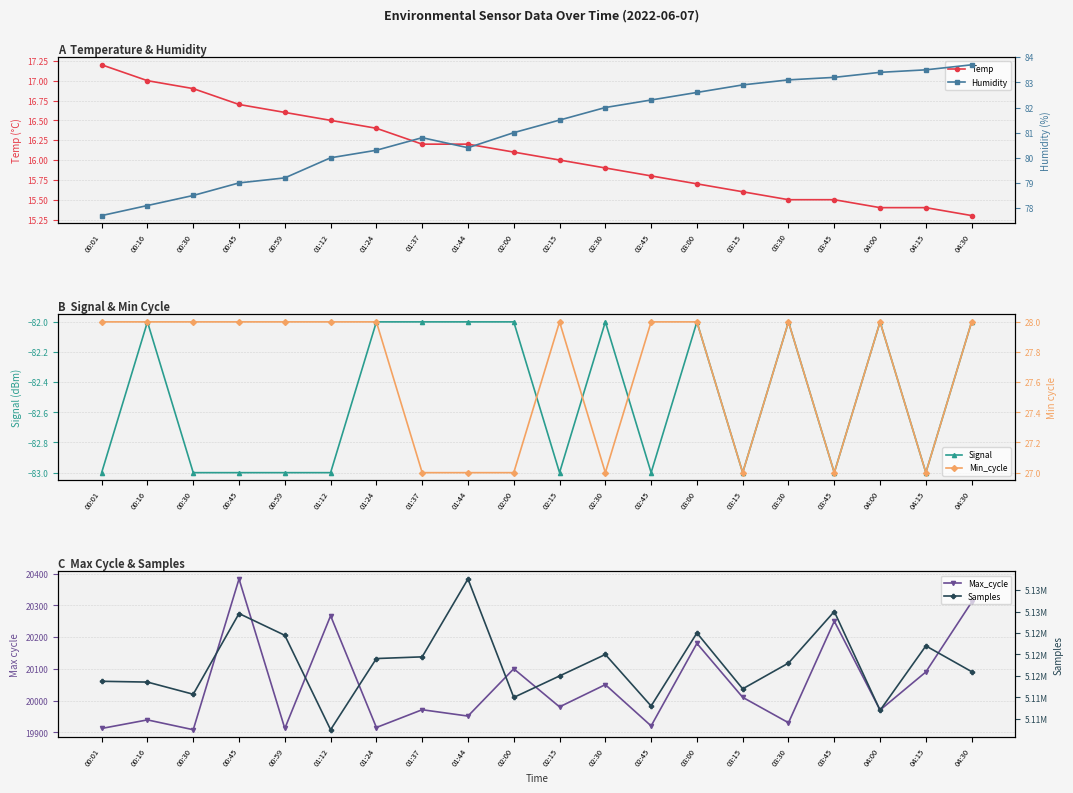

What is the value of the Signal point at the 5th from the left?

-83